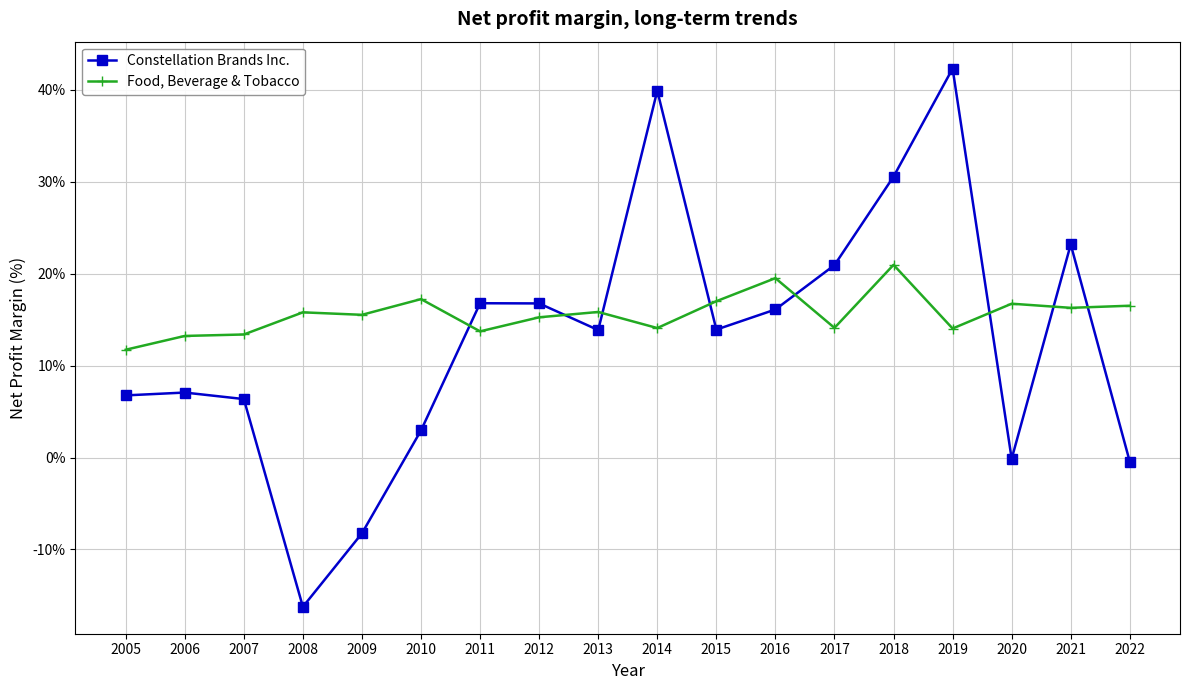

Which series has the largest total across all categories?

Food, Beverage & Tobacco